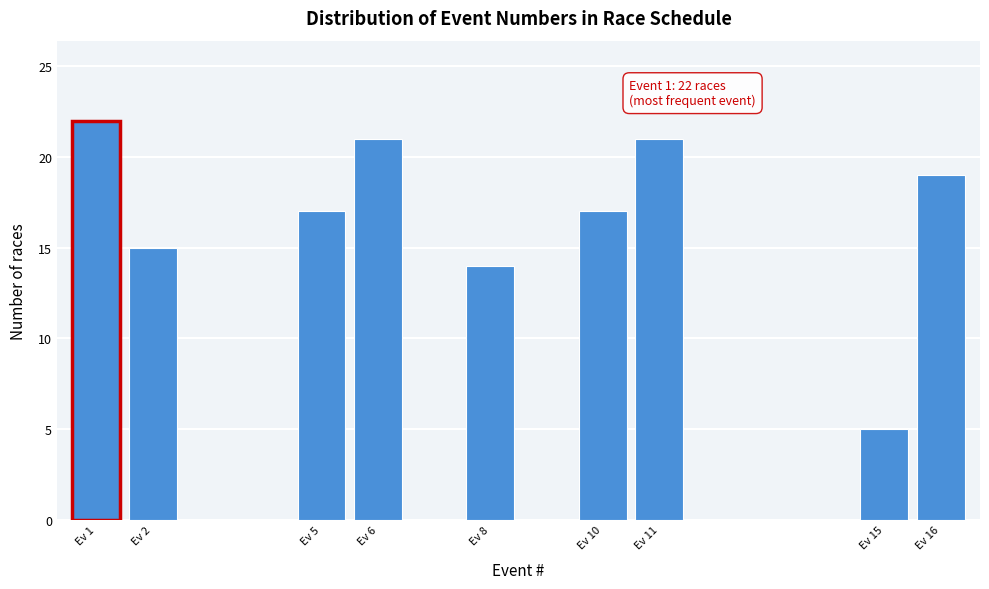

Reading left to right, list all the values displayed in this chart.

22	15	17	21	14	17	21	5	19